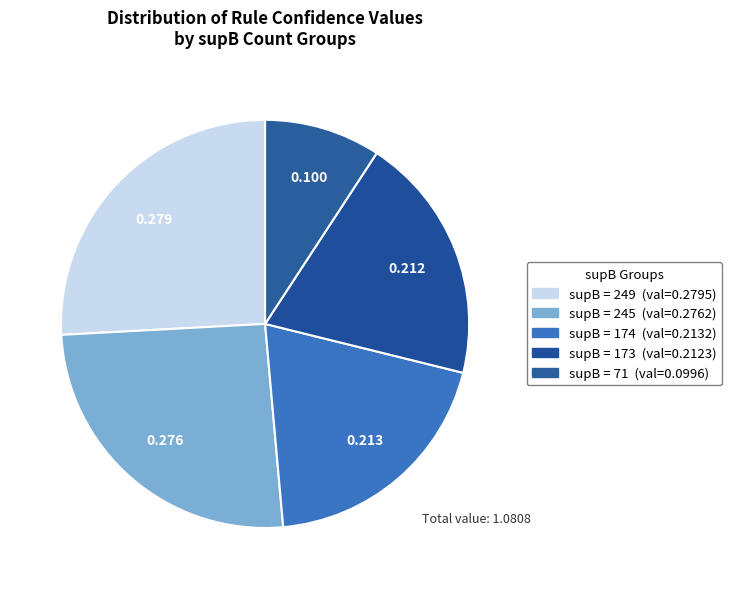

How many slices are in this pie chart?

5